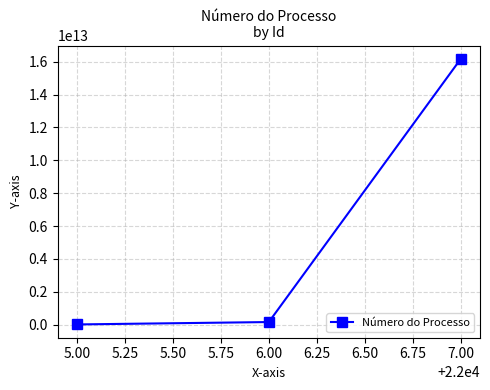

What is the maximum value shown in the chart?

16172004000148